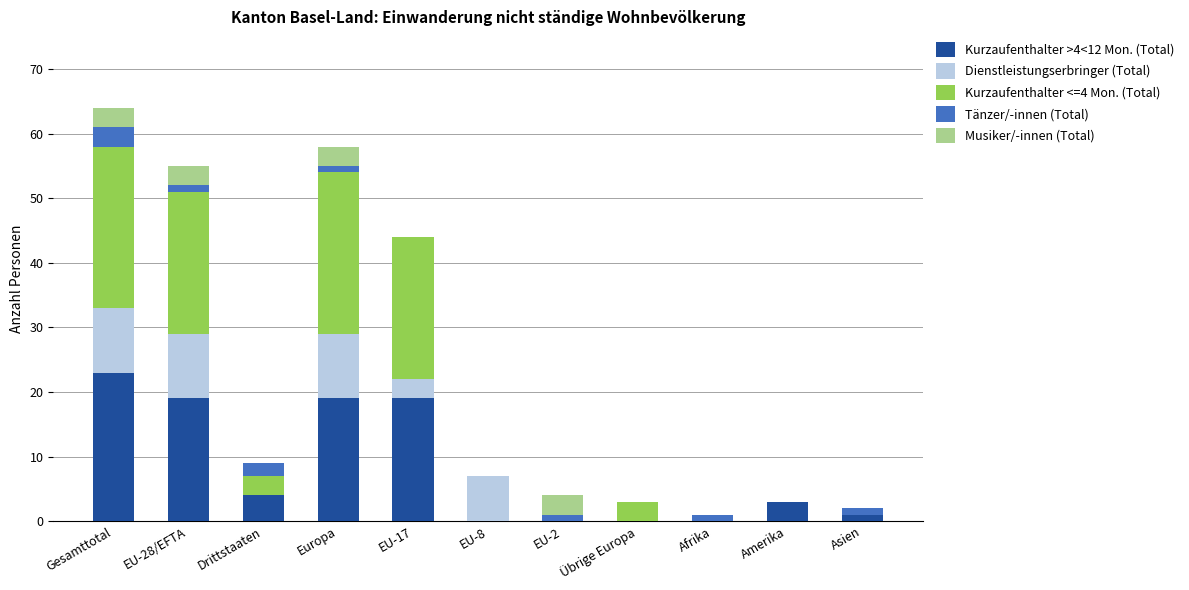

Which category has the highest value in the Kurzaufenthalter >4<12 Mon. (Total) series?

Gesamttotal